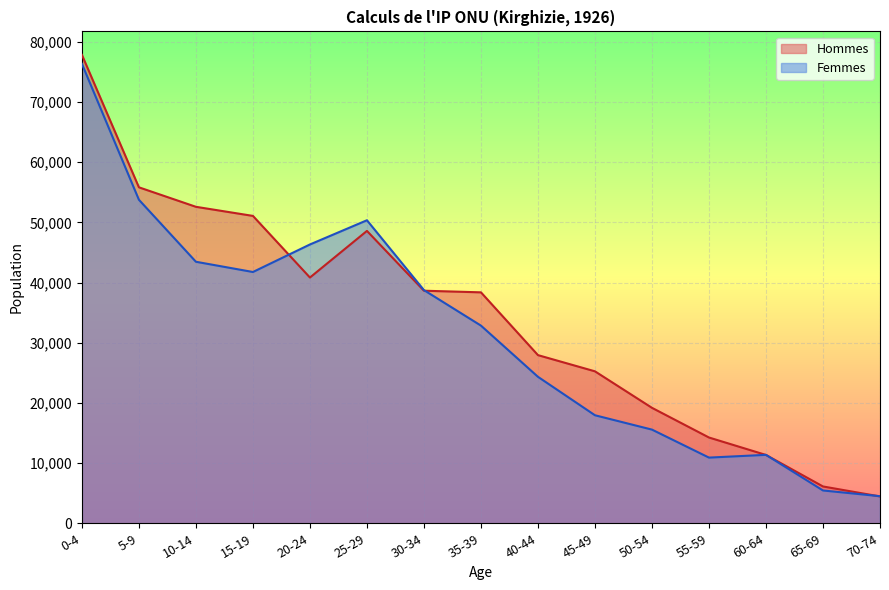

Read the Hommes value at 40-44, to the nearest 50.

27950